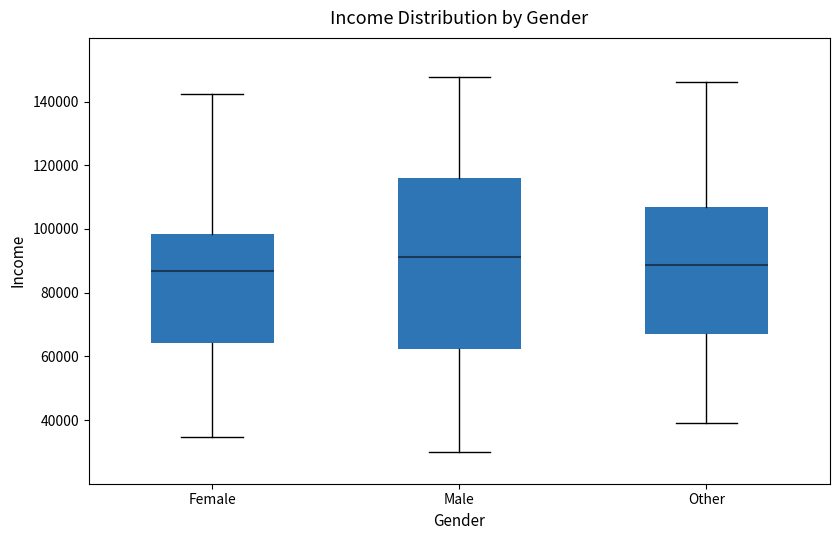

Reading left to right, transcribe this box plot: for each box, give where its median line is, the range the box spans, and where its two whiskers end, as read against the y-axis. The values are not printed on the chart, so give them approximately, as read against the axis.

Female: median 86000, box 64000 to 98000, whiskers 34000 to 142000
Male: median 92000, box 62000 to 116000, whiskers 30000 to 148000
Other: median 88000, box 66000 to 106000, whiskers 38000 to 146000